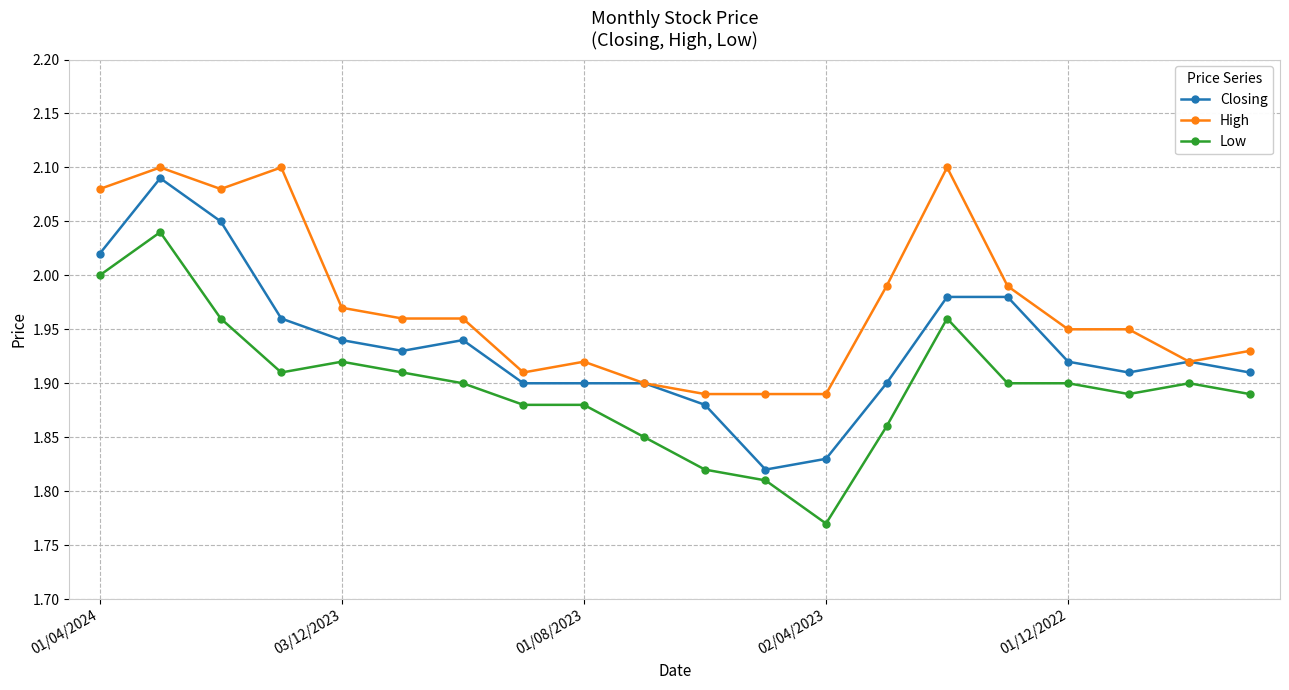

True or false: Low and High cross at least once.

False